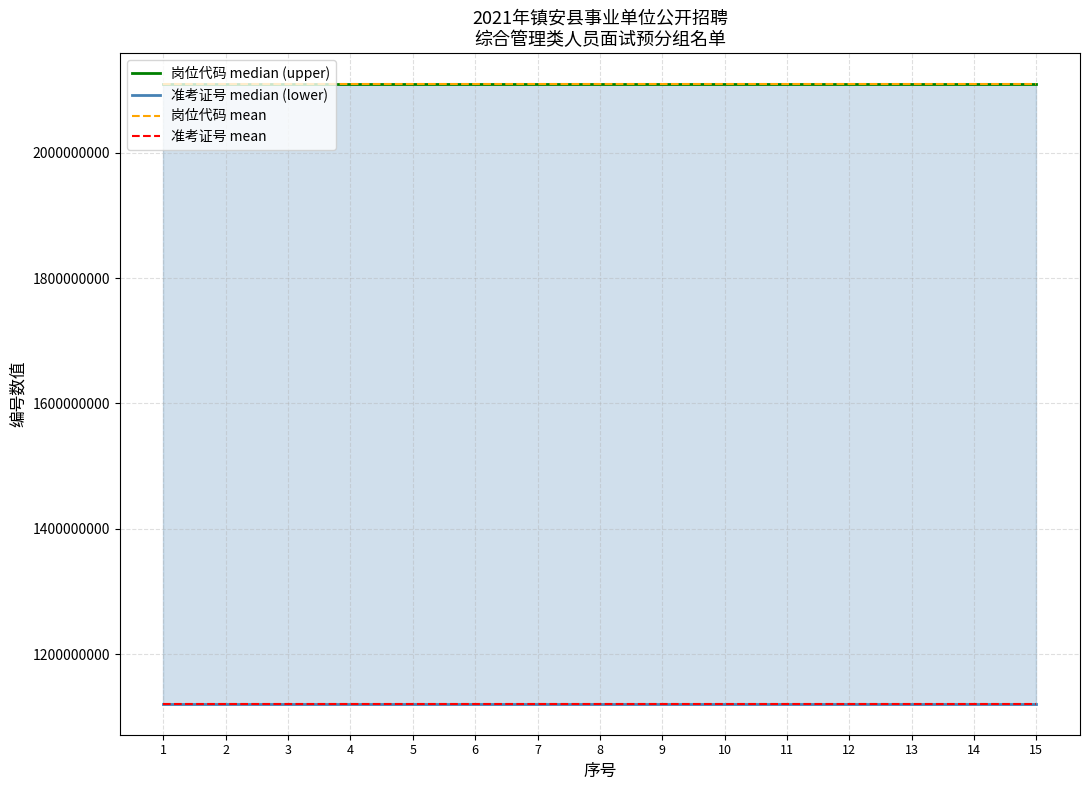

At how many categories does at least one series exceed 1661381086?

15